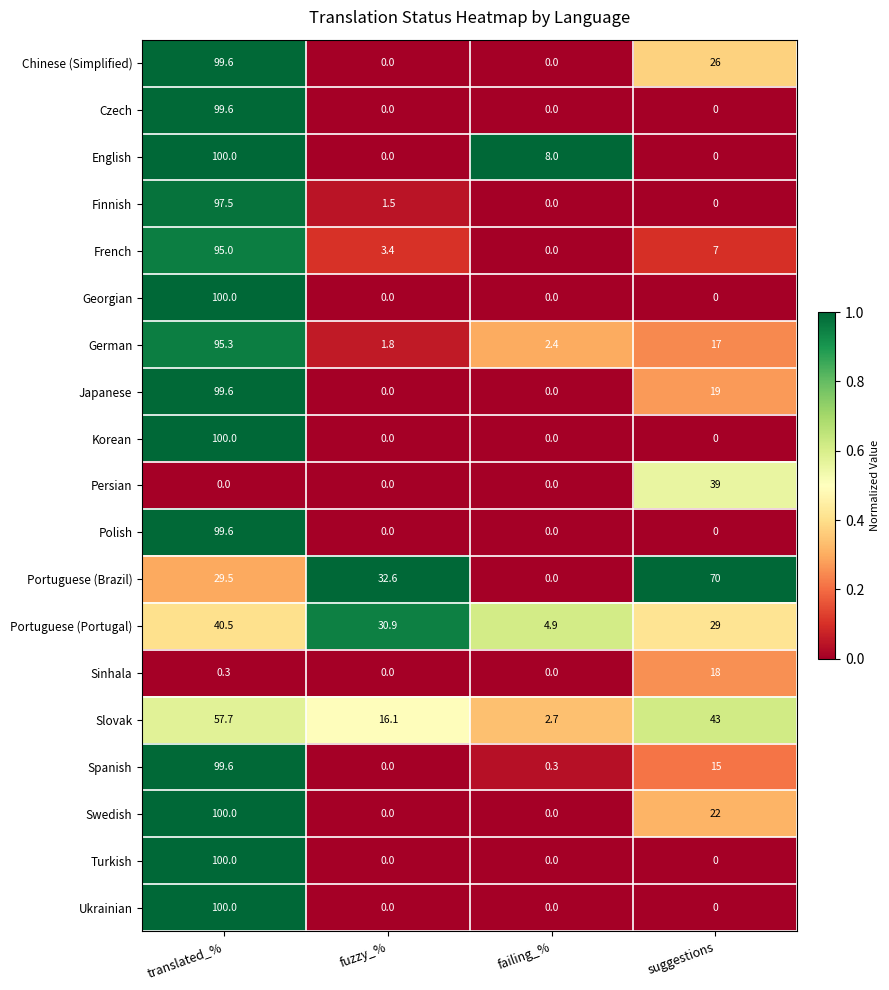

True or false: French has a value of 4.7 at fuzzy_%.

False